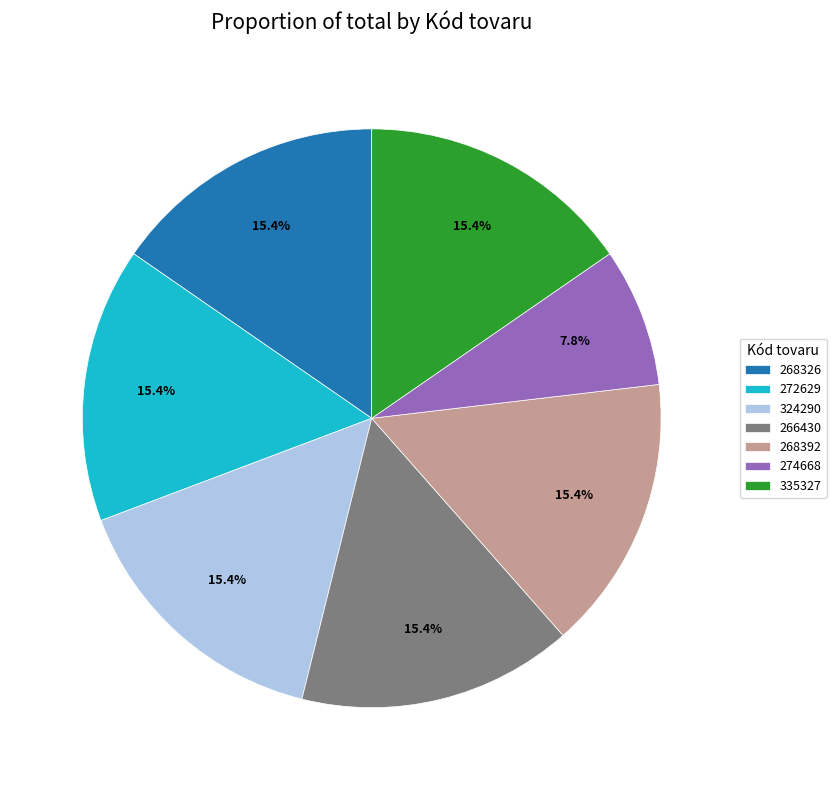

Combined, do 324290 and 274668 account for over 50%?

No